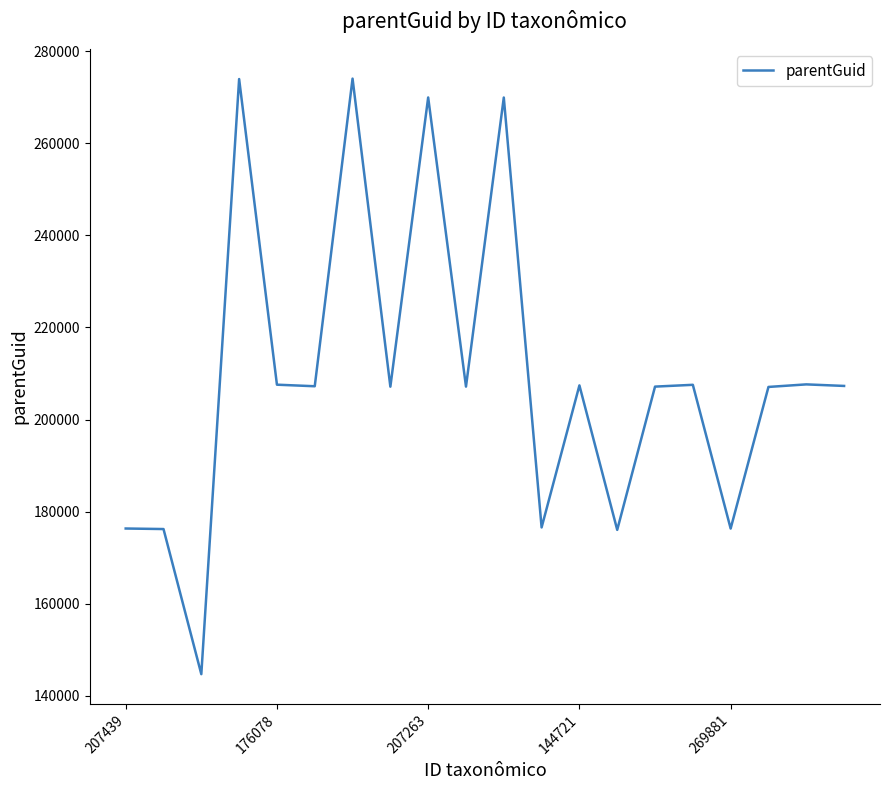

What is the difference between the maximum and minimum values?

129378